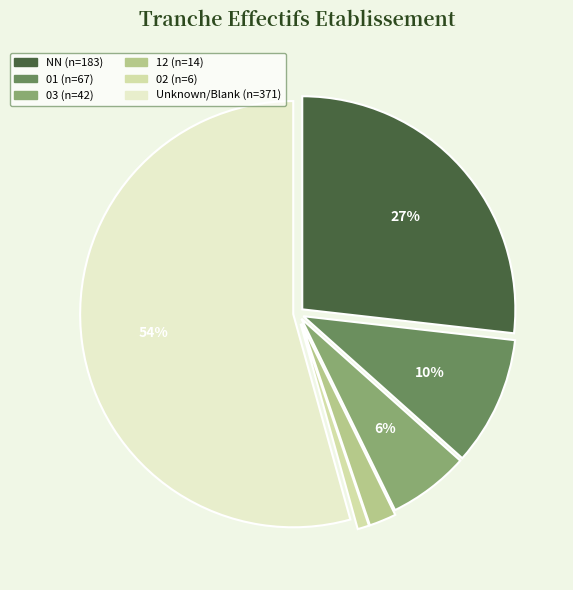

Is there a majority slice in this chart?

Yes